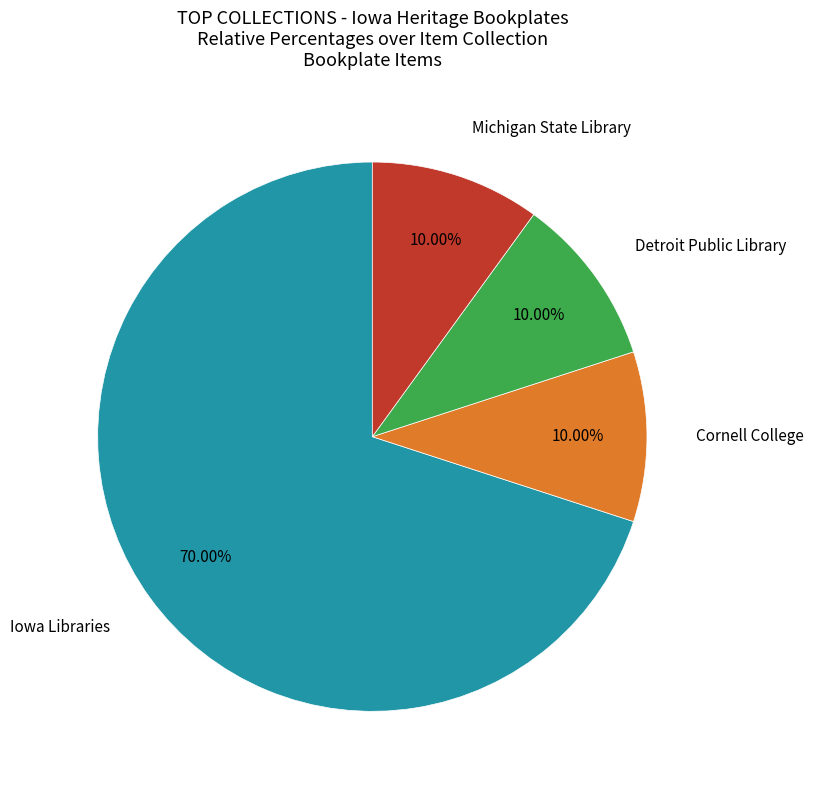

Count the number of slices in the pie.

4